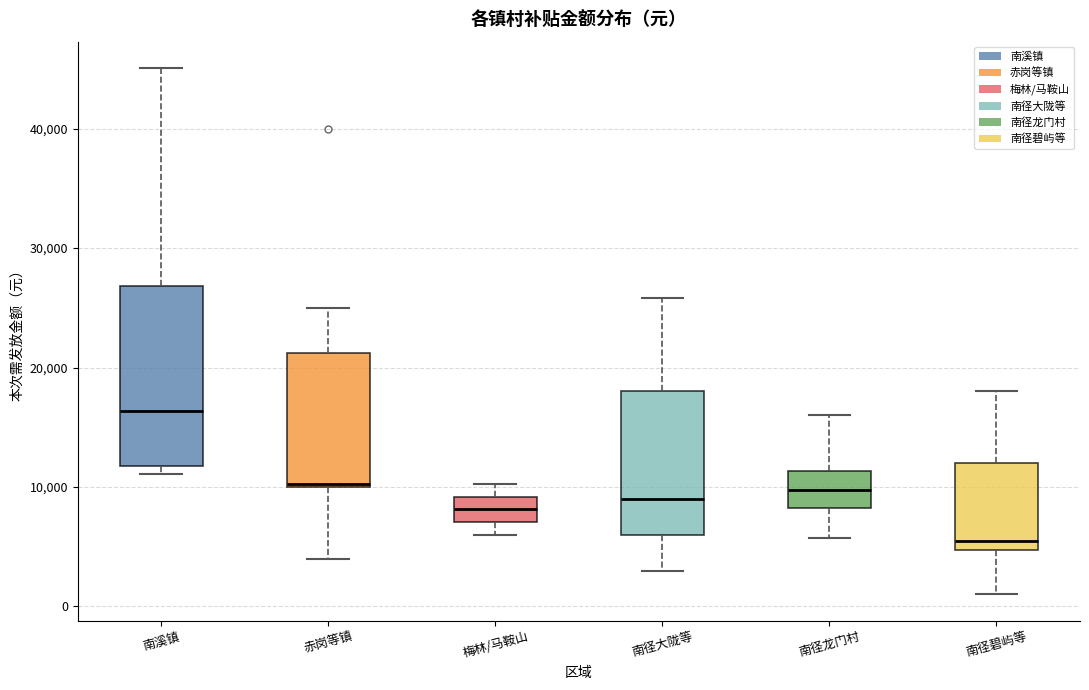

Reading left to right, read every box against the y-axis: the position of its median line, the range the box covers, and the ends of its whiskers. The values are not printed on the chart, so give them approximately, as read against the axis.

南溪镇: median 16000, box 12000 to 27000, whiskers 11000 to 45000
赤岗等镇: median 10000, box 10000 to 21000, whiskers 4000 to 25000
梅林/马鞍山: median 8000, box 7000 to 9000, whiskers 6000 to 10000
南径大陇等: median 9000, box 6000 to 18000, whiskers 3000 to 26000
南径龙门村: median 10000, box 8000 to 11000, whiskers 6000 to 16000
南径碧屿等: median 5000 (just above the box's lower edge), box 5000 to 12000, whiskers 1000 to 18000